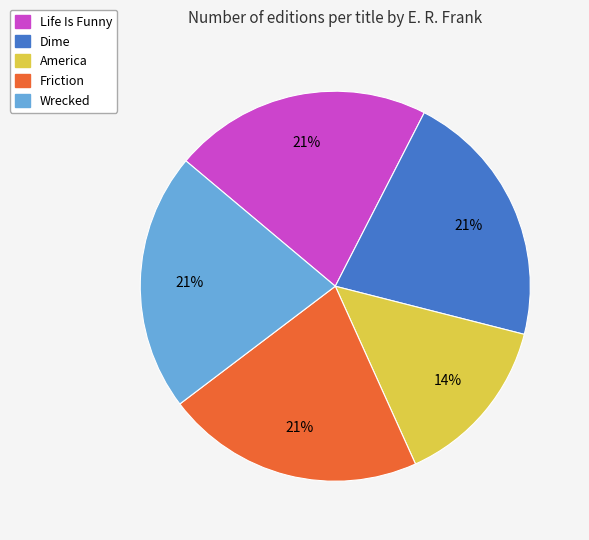

What is the ratio of the value at Dime to the value at America?

1.5